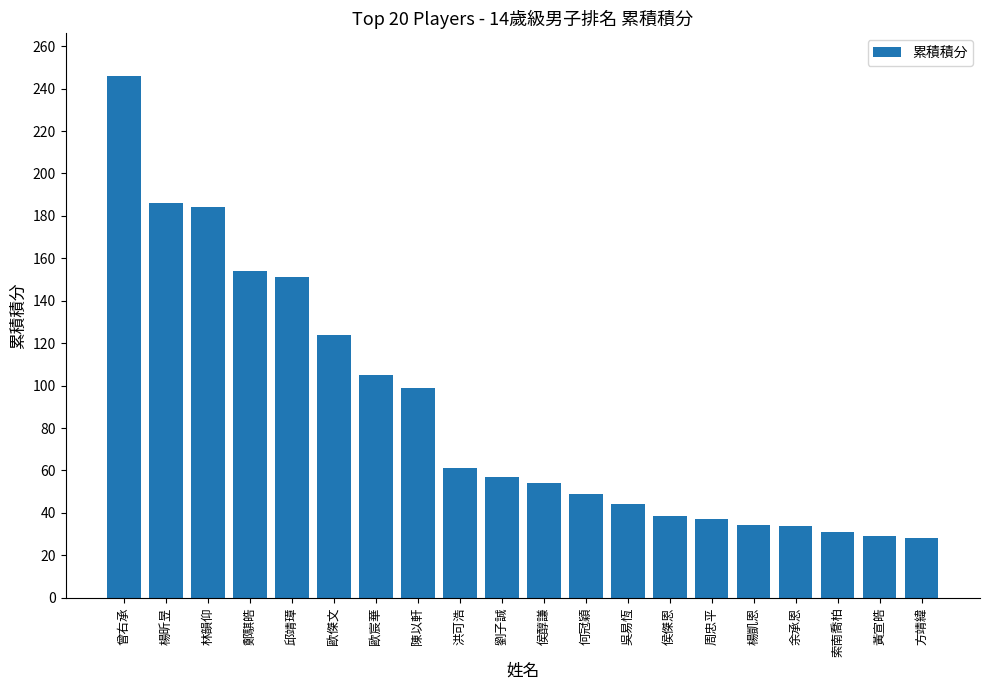

The value at 索南喬柏 is 21.4. True or false?

False